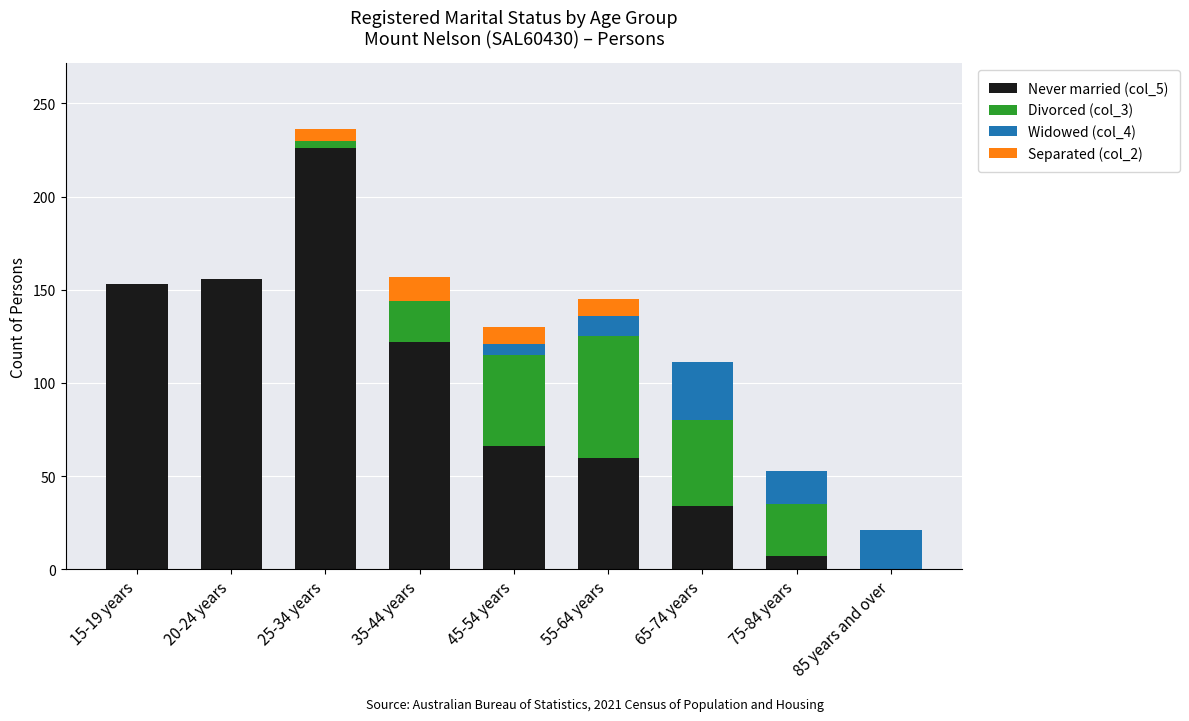

What is the total value across all series at 75-84 years?

53